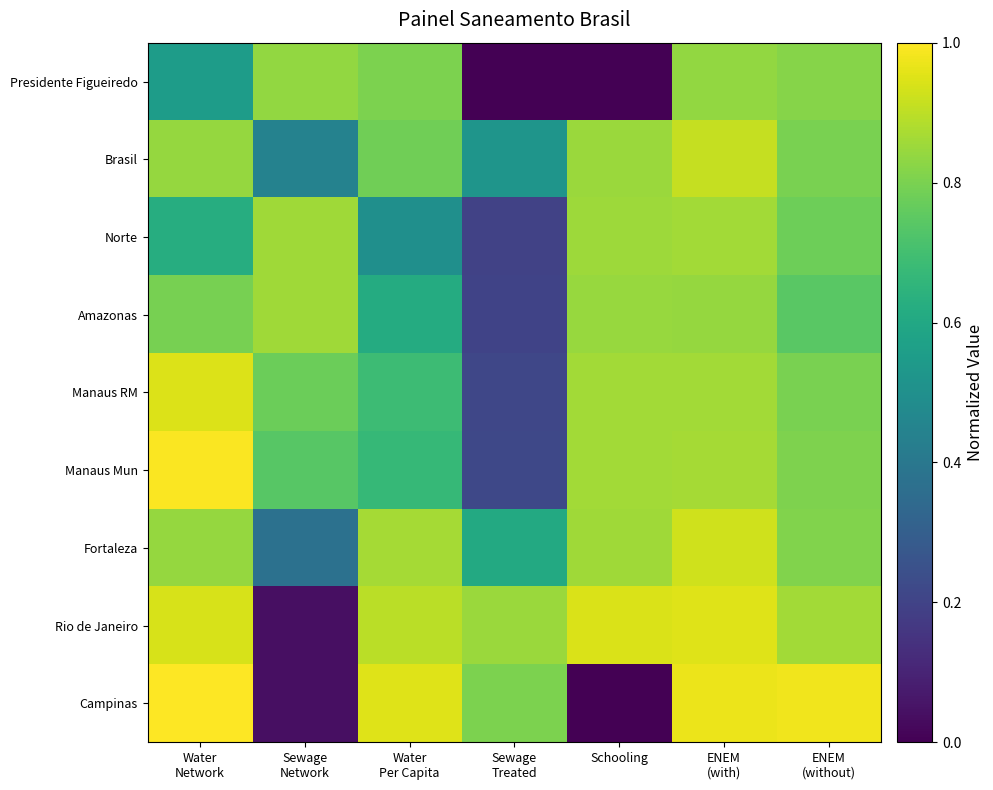

Reading left to right, what are all the values shown in this chart?

Presidente Figueiredo: Water
Network=0.6	Sewage
Network=0.8	Water
Per Capita=0.8	Sewage
Treated=0.0	Schooling=0.0	ENEM
(with)=0.8	ENEM
(without)=0.8
Brasil: Water
Network=0.8	Sewage
Network=0.4	Water
Per Capita=0.8	Sewage
Treated=0.5	Schooling=0.8	ENEM
(with)=0.9	ENEM
(without)=0.8
Norte: Water
Network=0.6	Sewage
Network=0.9	Water
Per Capita=0.5	Sewage
Treated=0.2	Schooling=0.9	ENEM
(with)=0.9	ENEM
(without)=0.8
Amazonas: Water
Network=0.8	Sewage
Network=0.9	Water
Per Capita=0.6	Sewage
Treated=0.2	Schooling=0.8	ENEM
(with)=0.8	ENEM
(without)=0.7
Manaus RM: Water
Network=0.9	Sewage
Network=0.8	Water
Per Capita=0.7	Sewage
Treated=0.2	Schooling=0.9	ENEM
(with)=0.9	ENEM
(without)=0.8
Manaus Mun: Water
Network=1.0	Sewage
Network=0.7	Water
Per Capita=0.7	Sewage
Treated=0.2	Schooling=0.9	ENEM
(with)=0.9	ENEM
(without)=0.8
Fortaleza: Water
Network=0.8	Sewage
Network=0.4	Water
Per Capita=0.9	Sewage
Treated=0.6	Schooling=0.9	ENEM
(with)=0.9	ENEM
(without)=0.8
Rio de Janeiro: Water
Network=0.9	Sewage
Network=0.0	Water
Per Capita=0.9	Sewage
Treated=0.9	Schooling=0.9	ENEM
(with)=1.0	ENEM
(without)=0.9
Campinas: Water
Network=1.0	Sewage
Network=0.0	Water
Per Capita=1.0	Sewage
Treated=0.8	Schooling=0.0	ENEM
(with)=1.0	ENEM
(without)=1.0